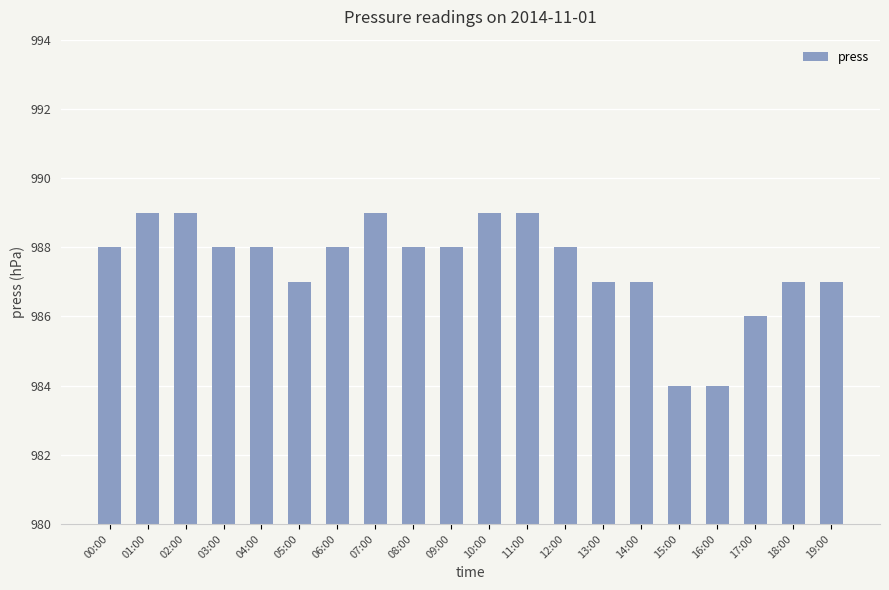

Reading left to right, list all the values displayed in this chart.

00:00=988	01:00=989	02:00=989	03:00=988	04:00=988	05:00=987	06:00=988	07:00=989	08:00=988	09:00=988	10:00=989	11:00=989	12:00=988	13:00=987	14:00=987	15:00=984	16:00=984	17:00=986	18:00=987	19:00=987